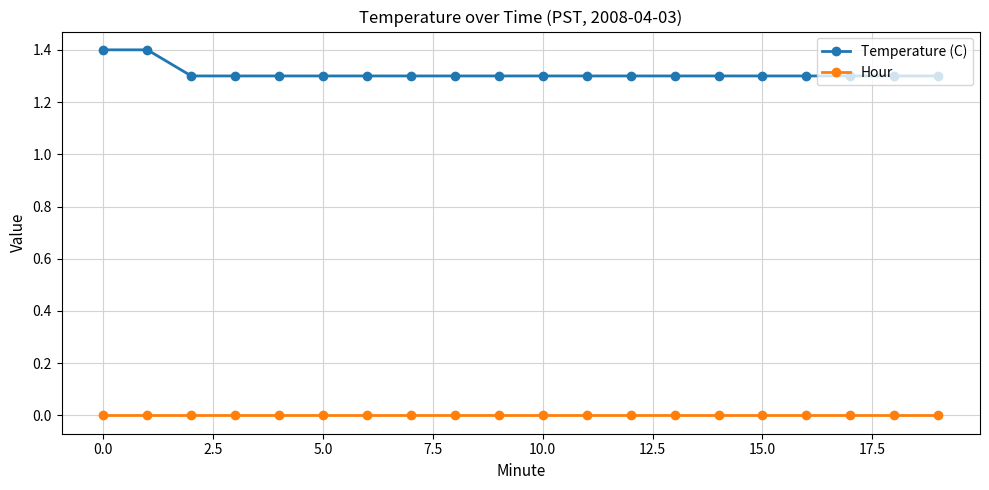

What is the value of the Temperature (C) point at the 11th from the left?

1.3